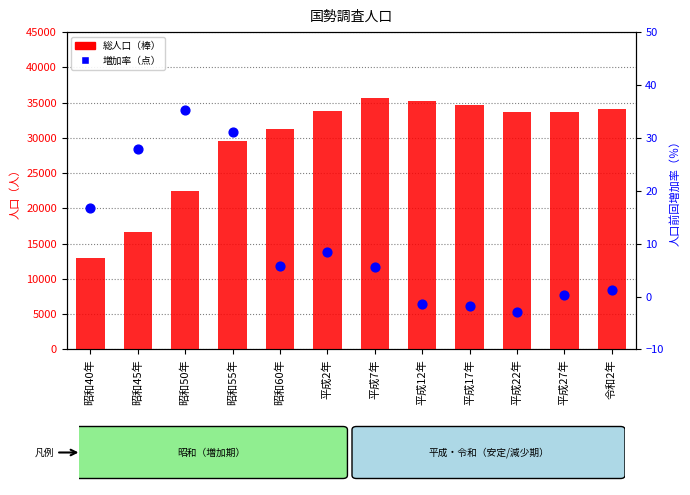

Is the value of 人口前回増加率（％） at 昭和40年 greater than the value of 総人口 at 平成12年?

No